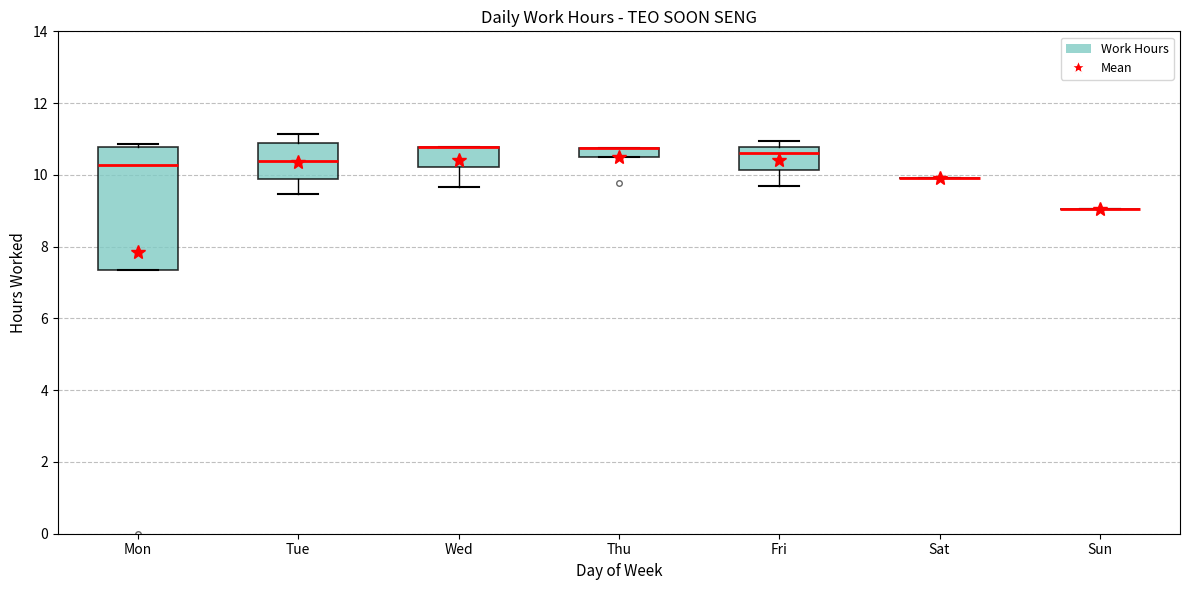

Comparing the boxes themselves (not the whiskers), which one is the tallest?

Mon